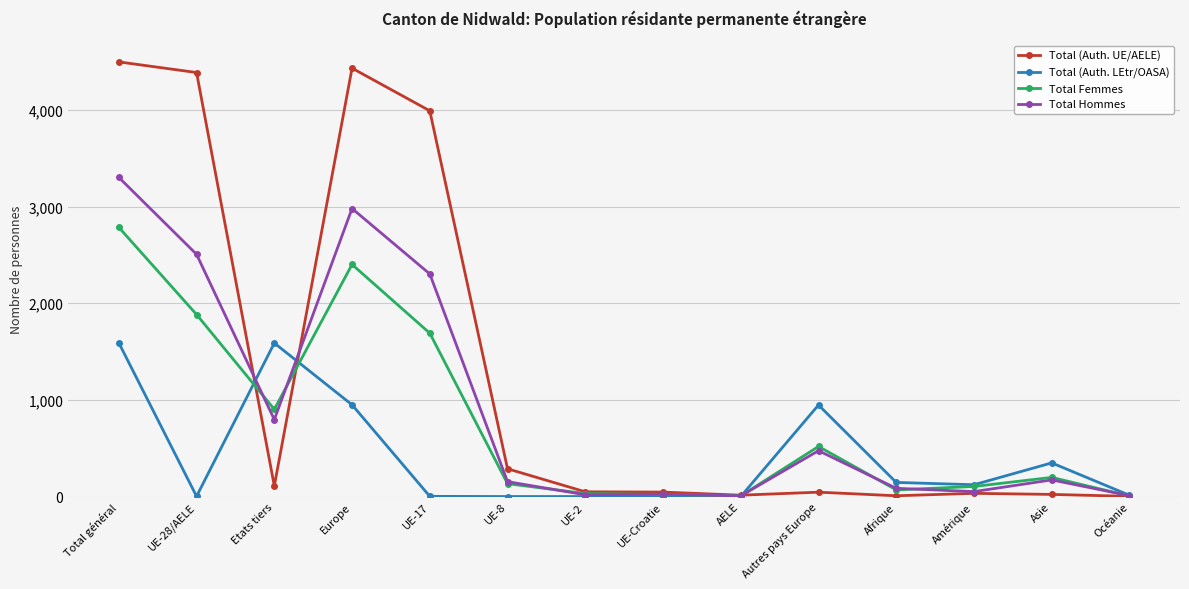

Count the number of data series in this chart.

4